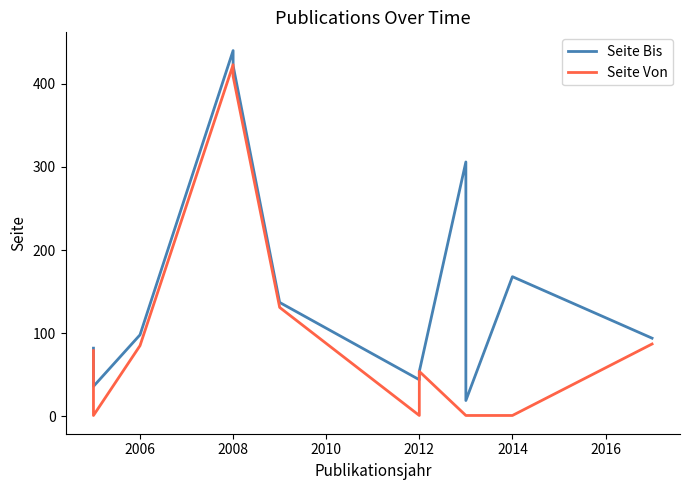

What is the label of the 5th point from the left?

2008